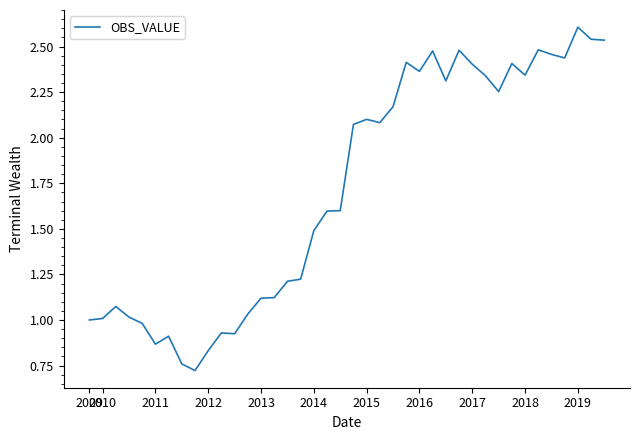

Count the number of categories in the chart.

40